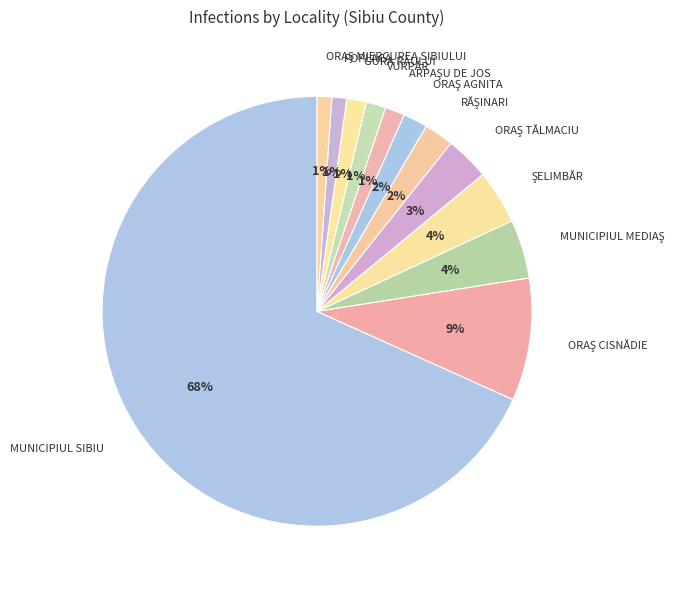

Which slice is the largest?

MUNICIPIUL SIBIU